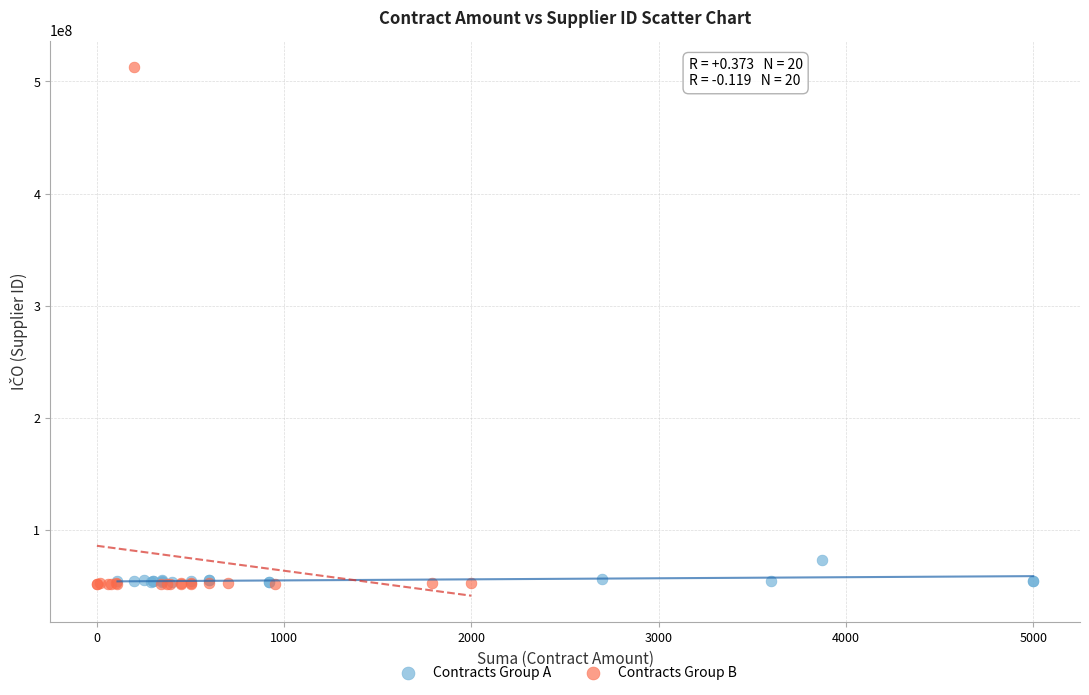

Which series has the widest spread of Y values?

Contracts Group B